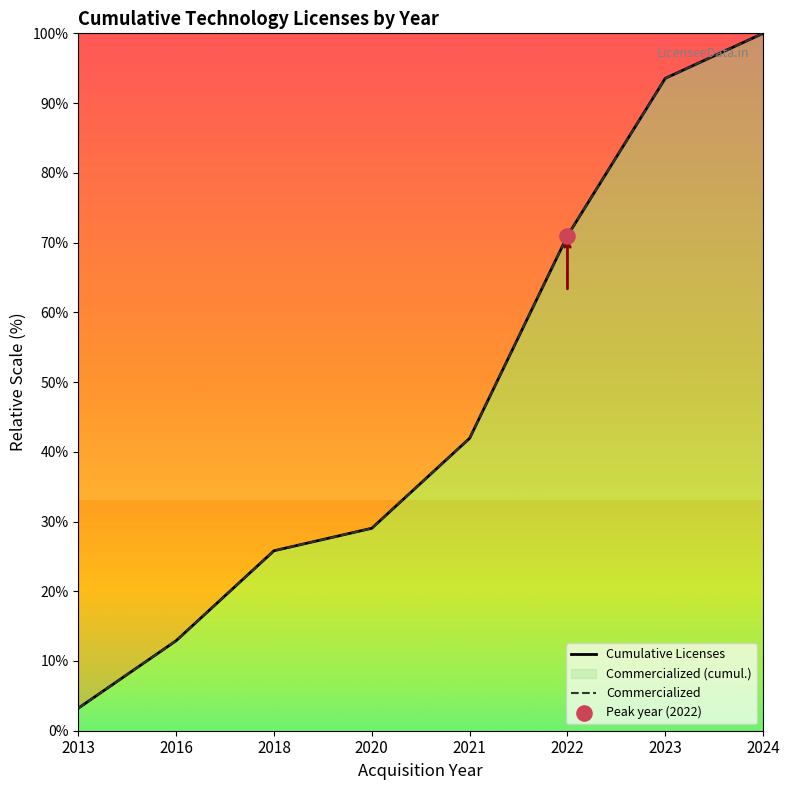

At how many categories does at least one series exceed 33?

4